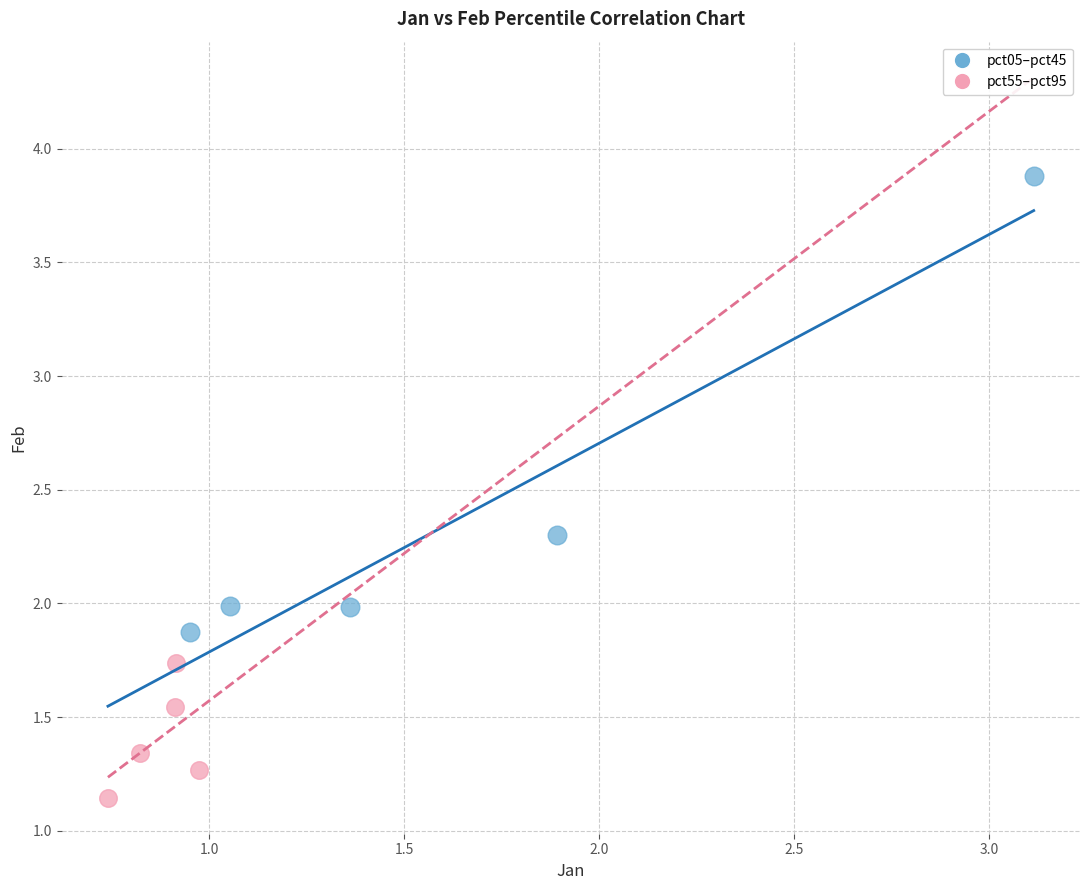

Which series reaches the minimum Y coordinate?

pct55–pct95